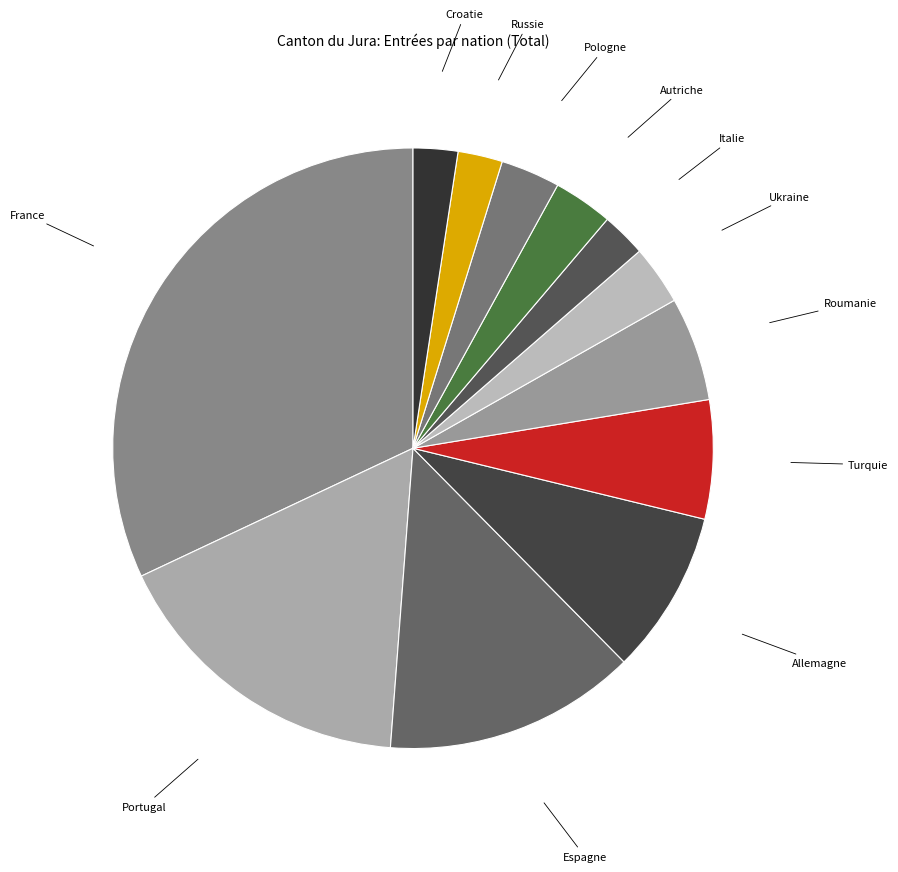

Which category has the smallest portion of the pie?

Italie